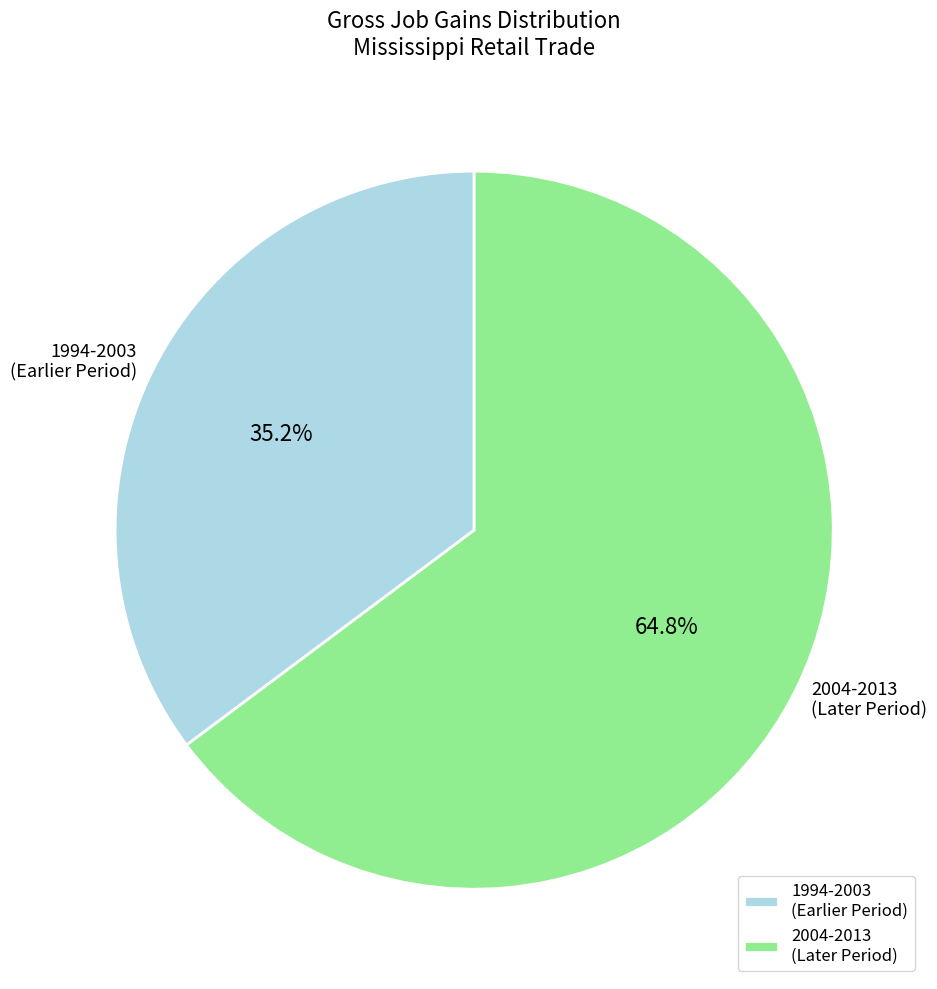

What is the largest slice in the pie chart?

2004-2013 (Later Period)